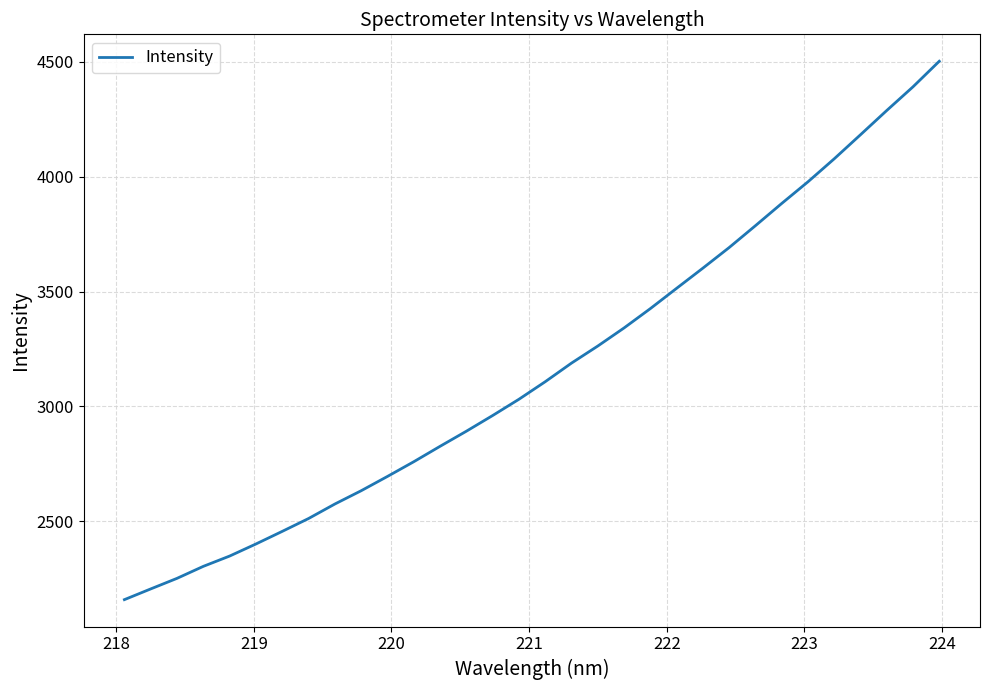

What is the difference between the maximum and minimum values?

2343.8